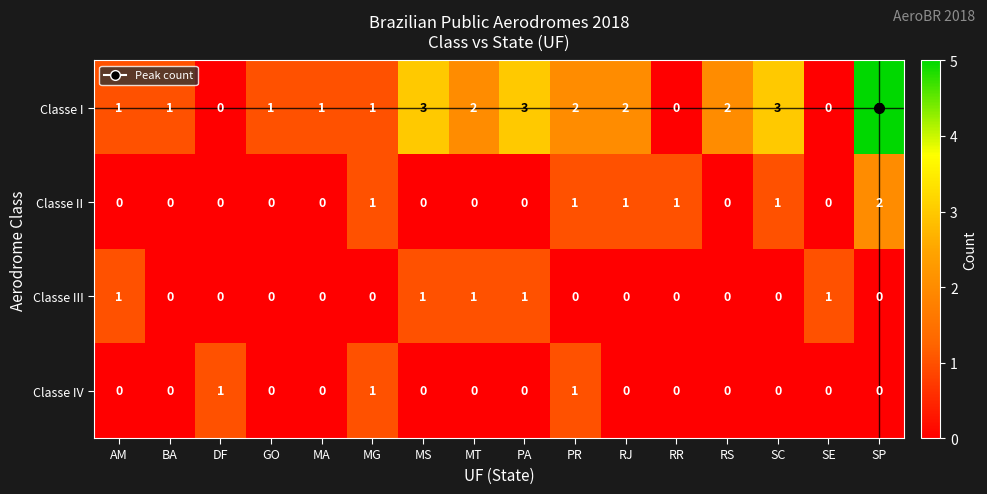

What is the sum of the Classe I values at PR and MG?

3